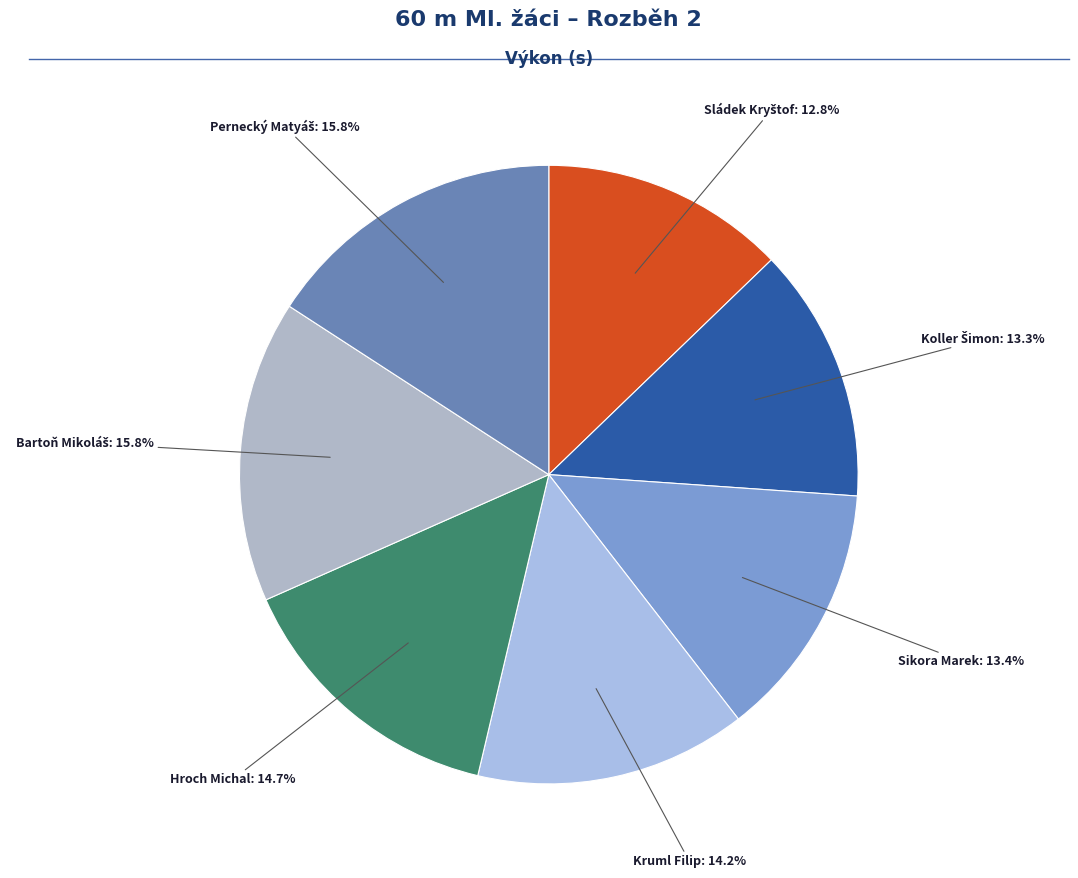

Rank the categories by value from highest to lowest.

Pernecký Matyáš, Bartoň Mikoláš, Hroch Michal, Kruml Filip, Sikora Marek, Koller Šimon, Sládek Kryštof